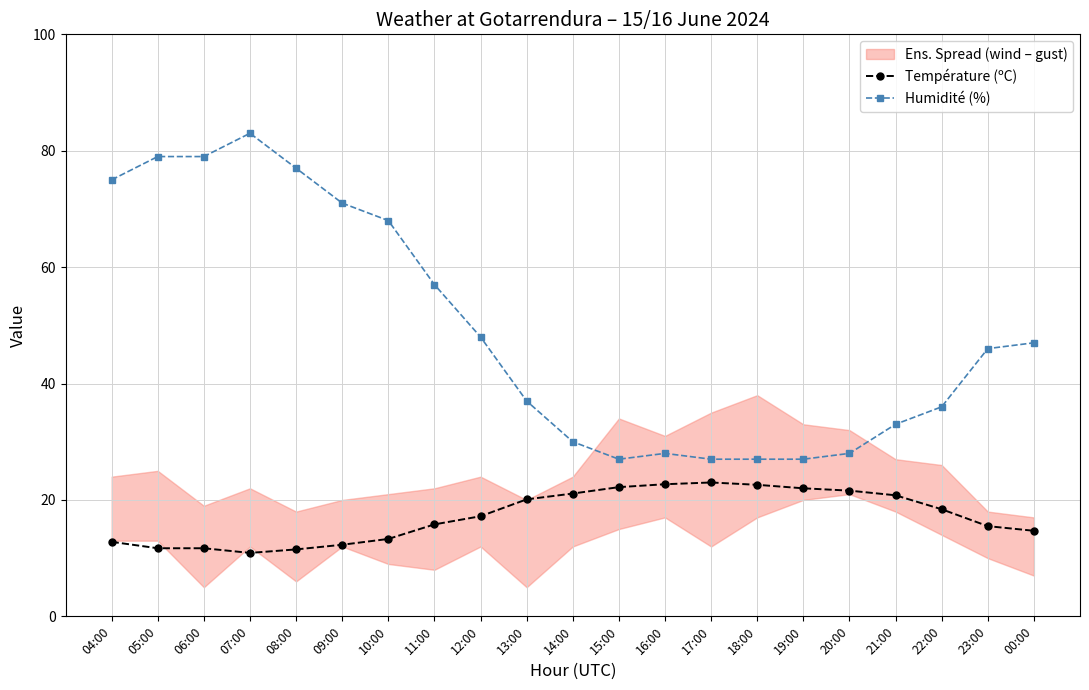

True or false: Température (ºC) and Humidité (%) cross at least once.

False